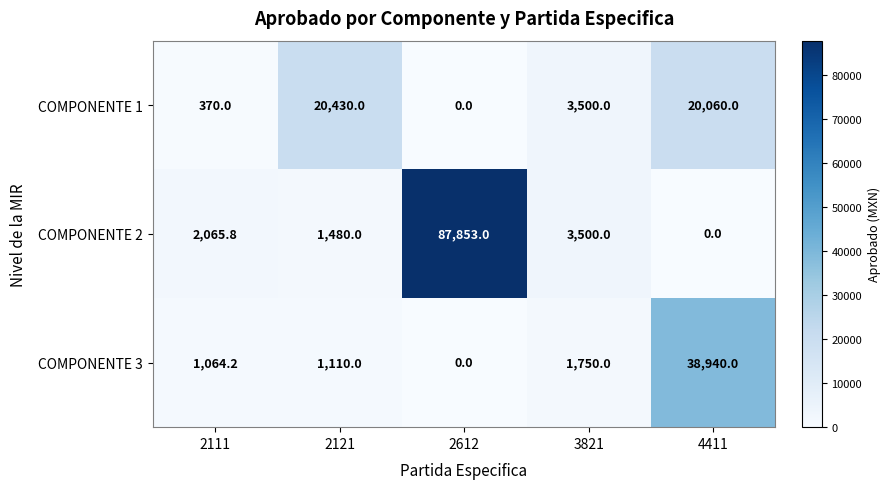

True or false: COMPONENTE 2 has a value of 3500.0 at 3821.

True